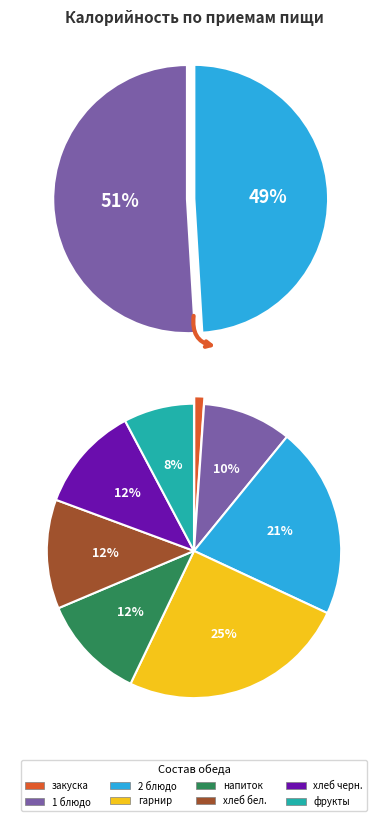

How much of the chart is everything except Обед?

49.1%